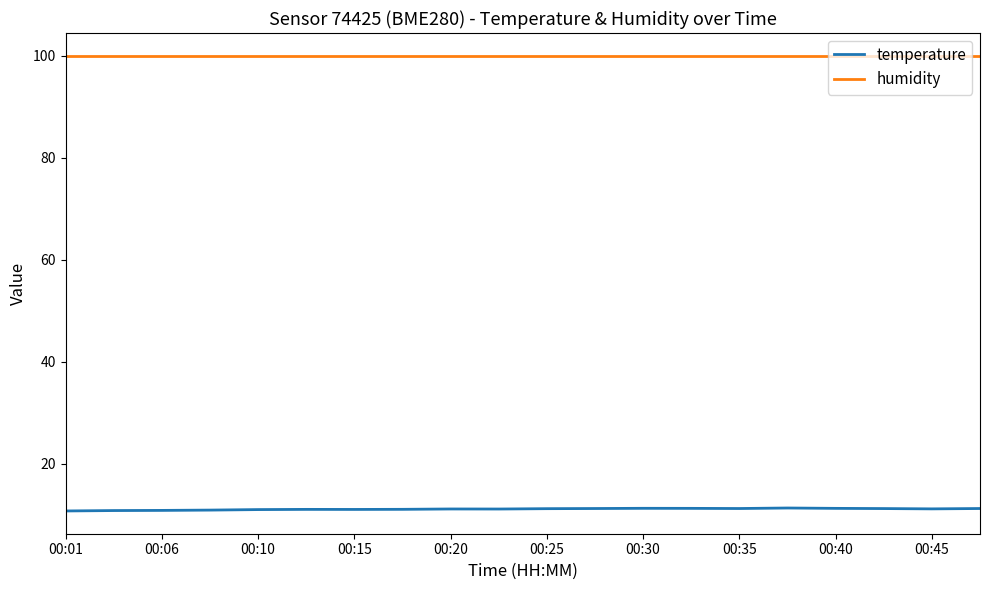

What is the maximum value for humidity?

100.0